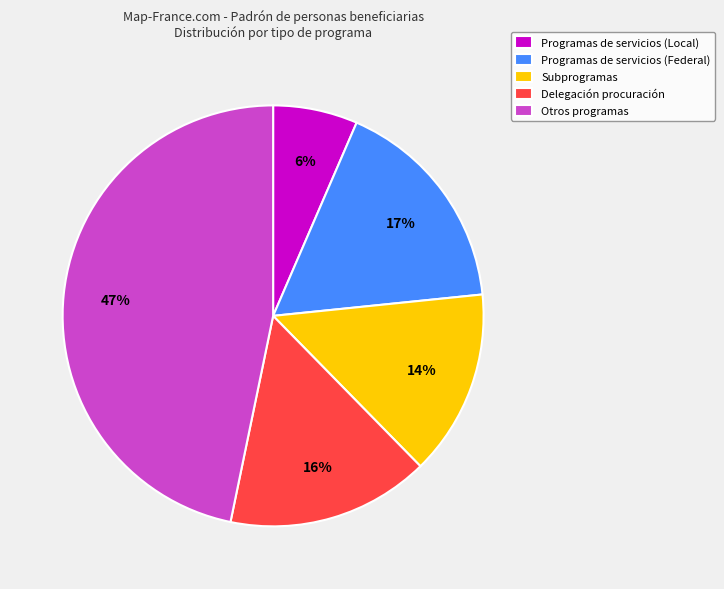

To the nearest percent, what is the average slice percentage?

20%